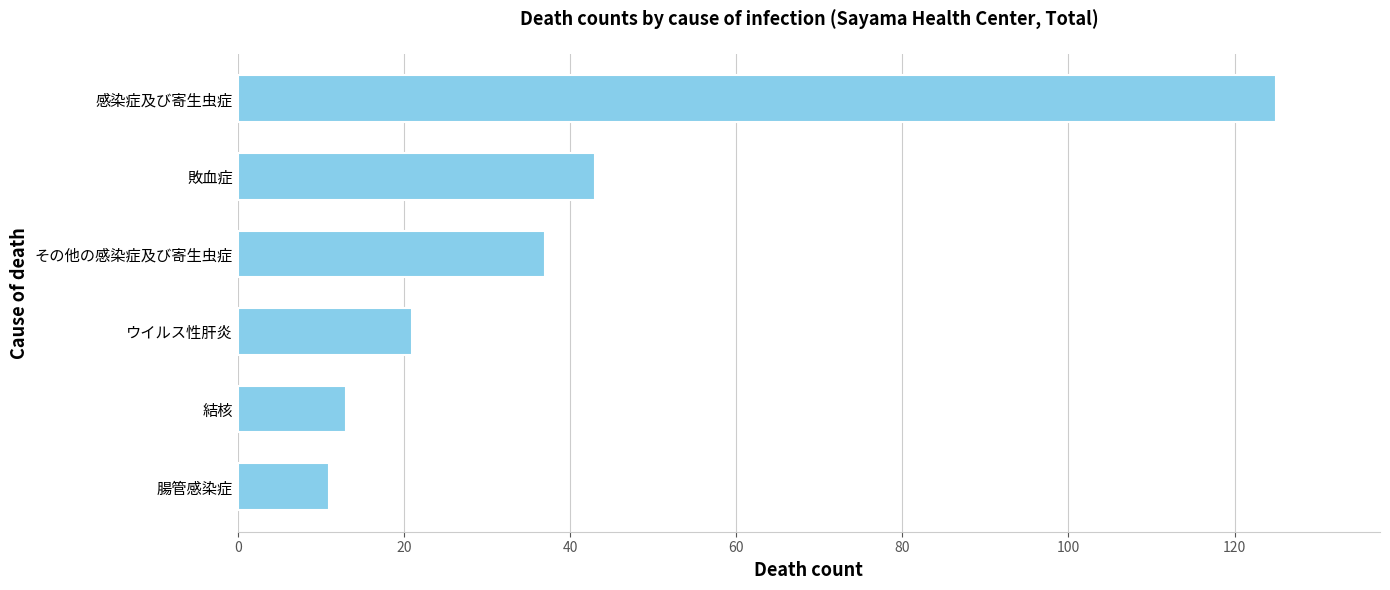

Where is the data nearest to the value 68?

敗血症